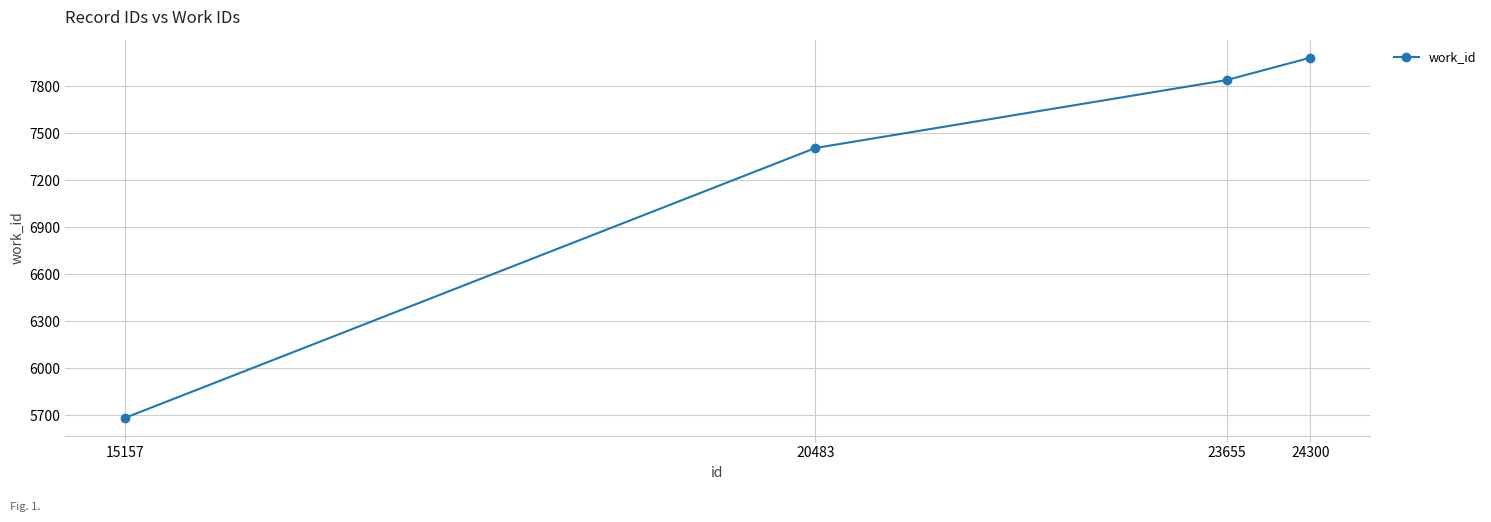

The value at 15157 is 5682. True or false?

True